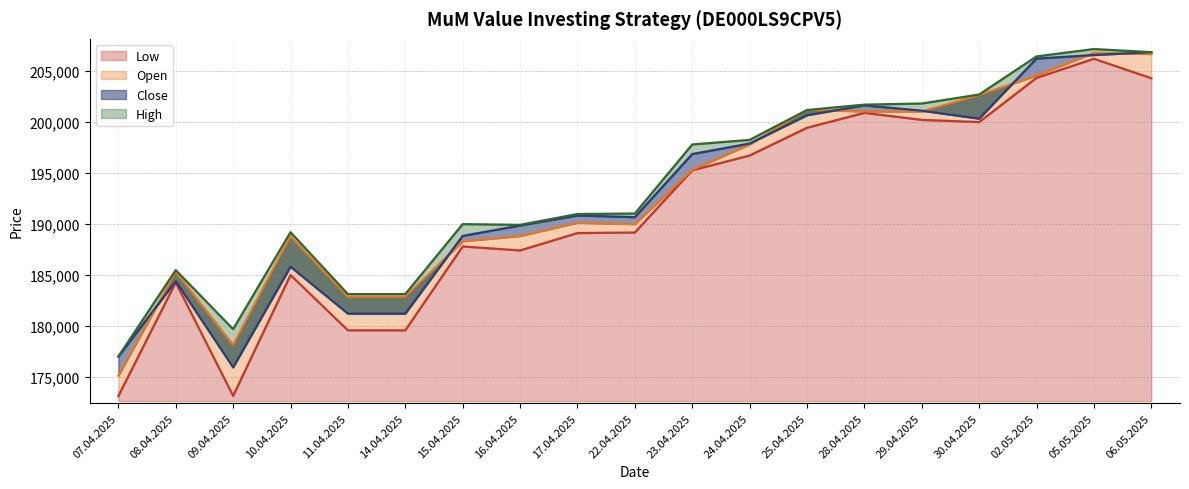

What is the smallest value displayed?

173141